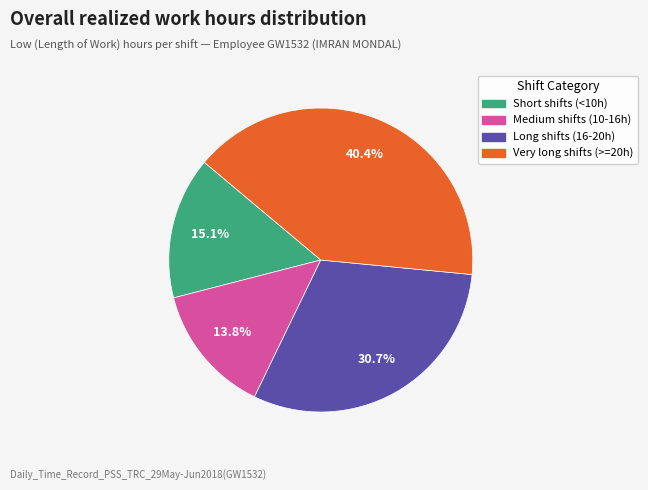

Is there a majority slice in this chart?

No